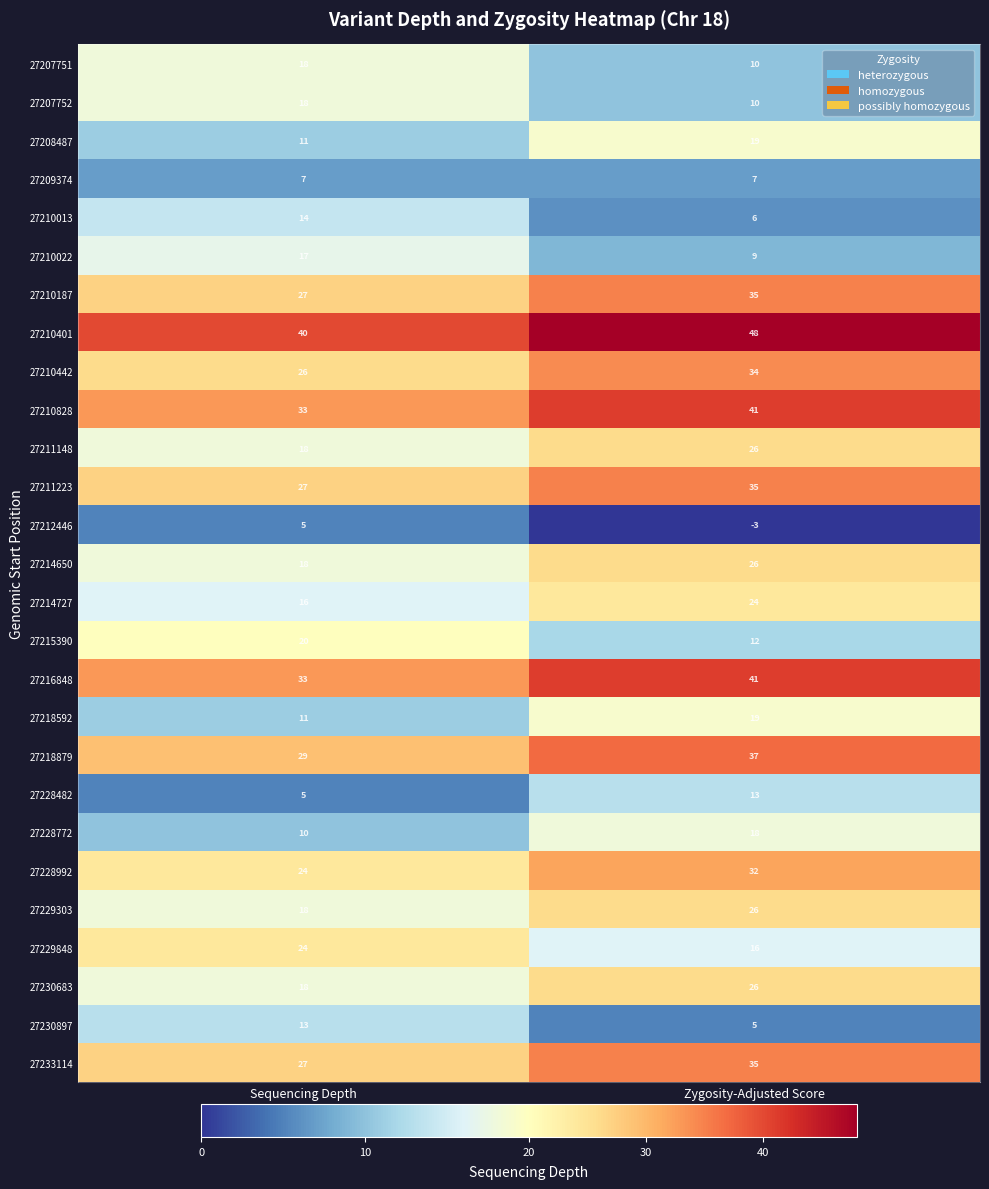

Which category has the highest value across all series?

Zygosity-Adjusted Score